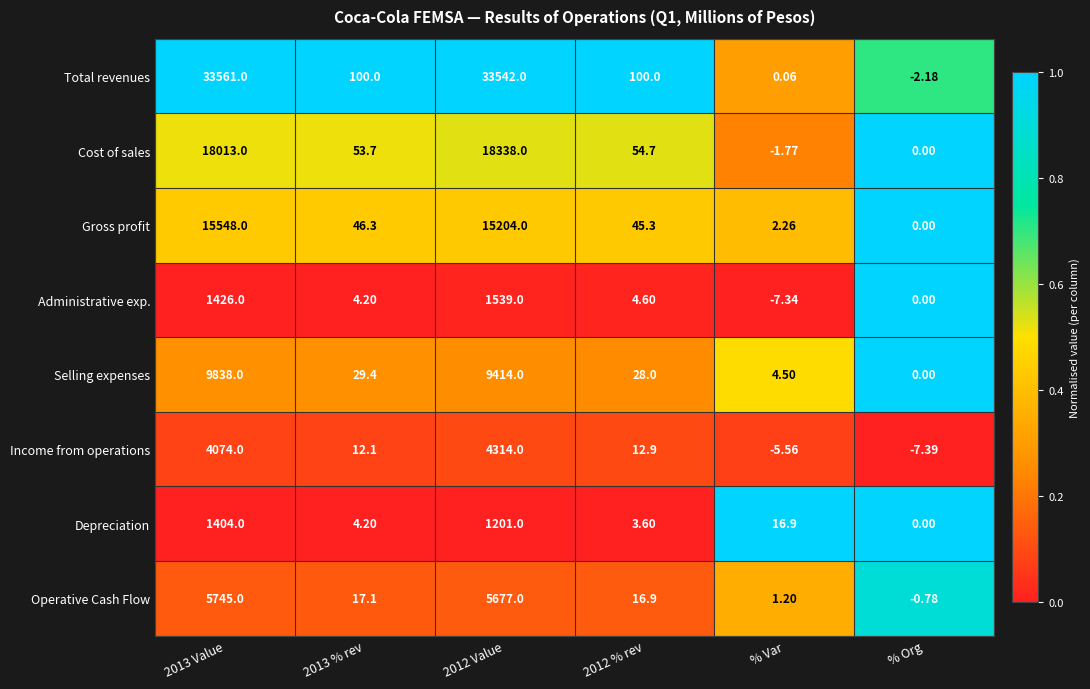

At % Var, list the series in order from smallest to largest.

Administrative exp., Income from operations, Cost of sales, Total revenues, Operative Cash Flow, Gross profit, Selling expenses, Depreciation